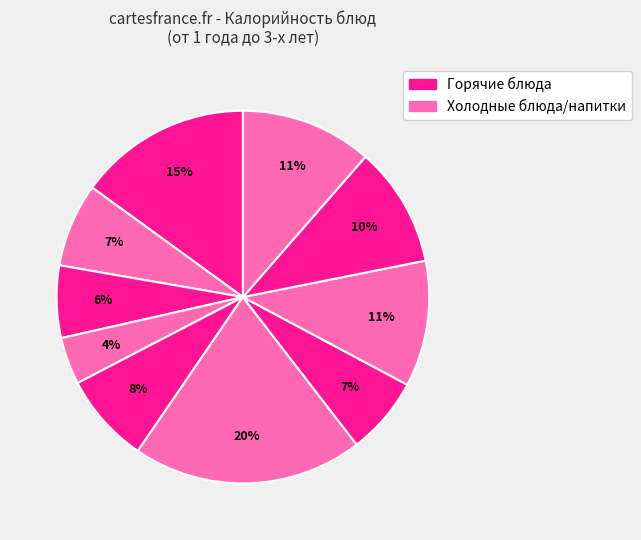

Count the number of slices in the pie.

10